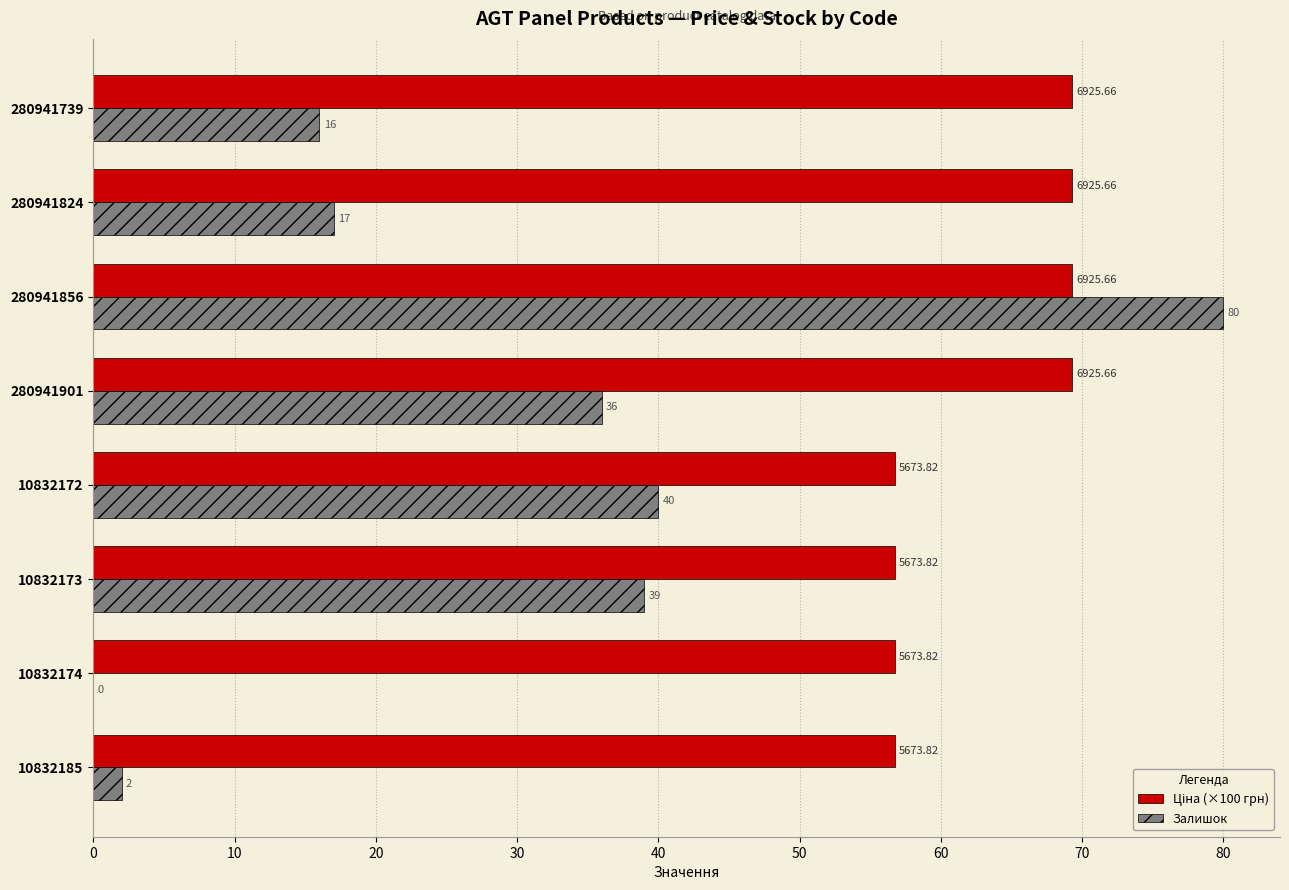

At which category is the sum across all series the highest?

280941856